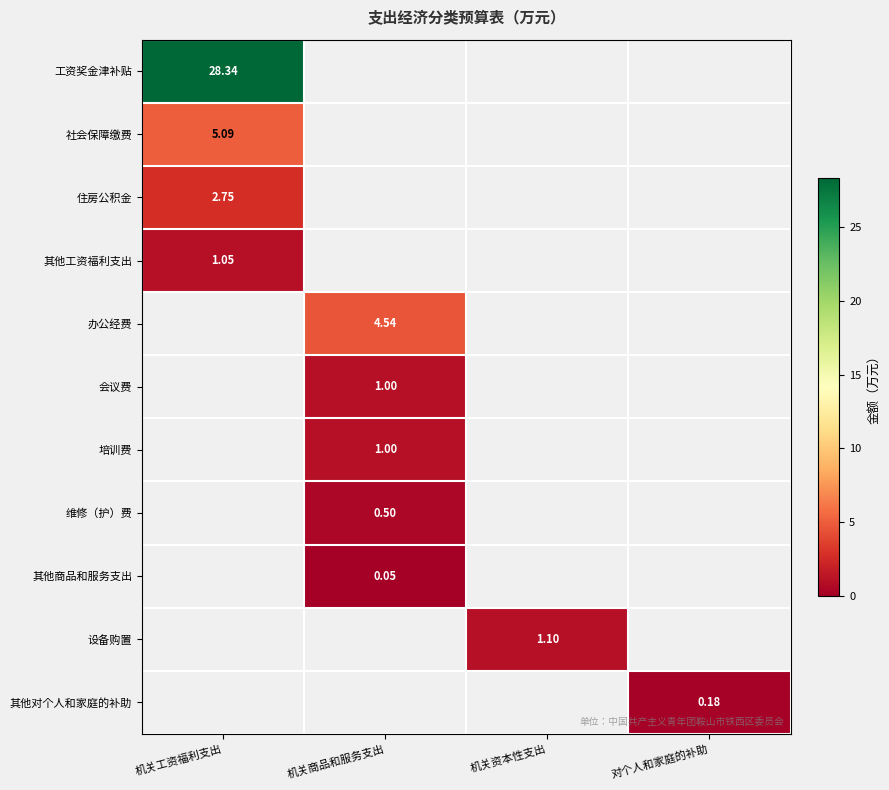

Which series has the widest spread of values?

工资奖金津补贴